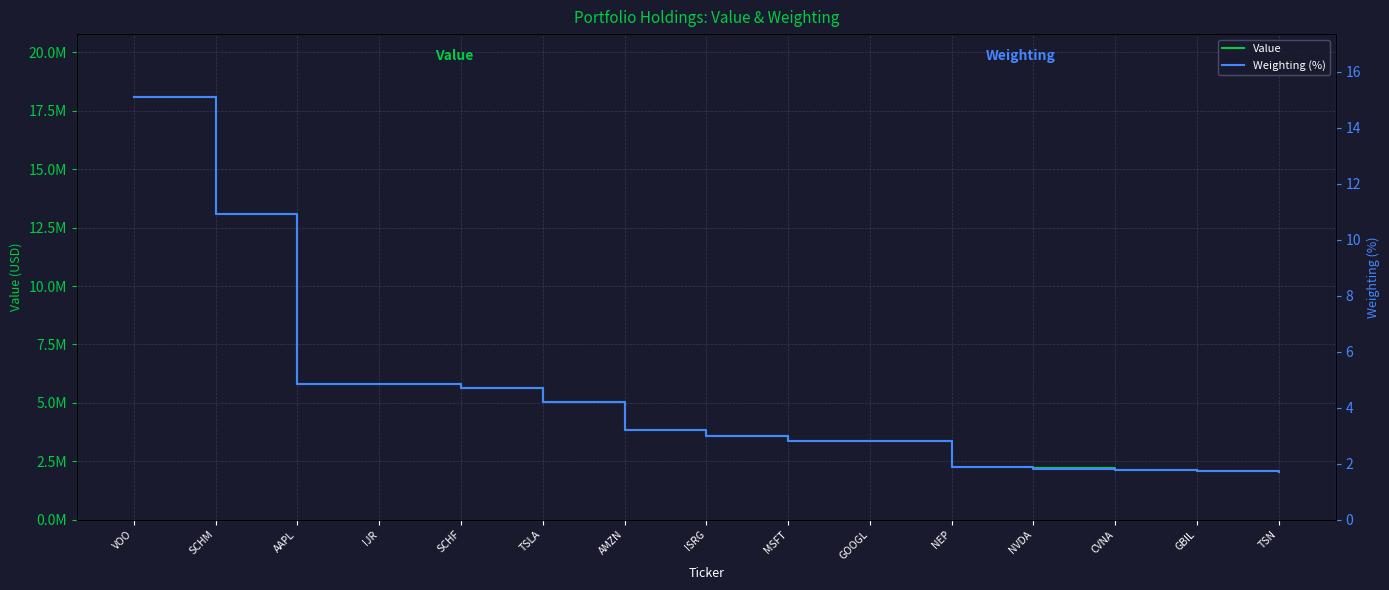

Is it true that Weighting (%) equals 2.3 at AAPL?

False